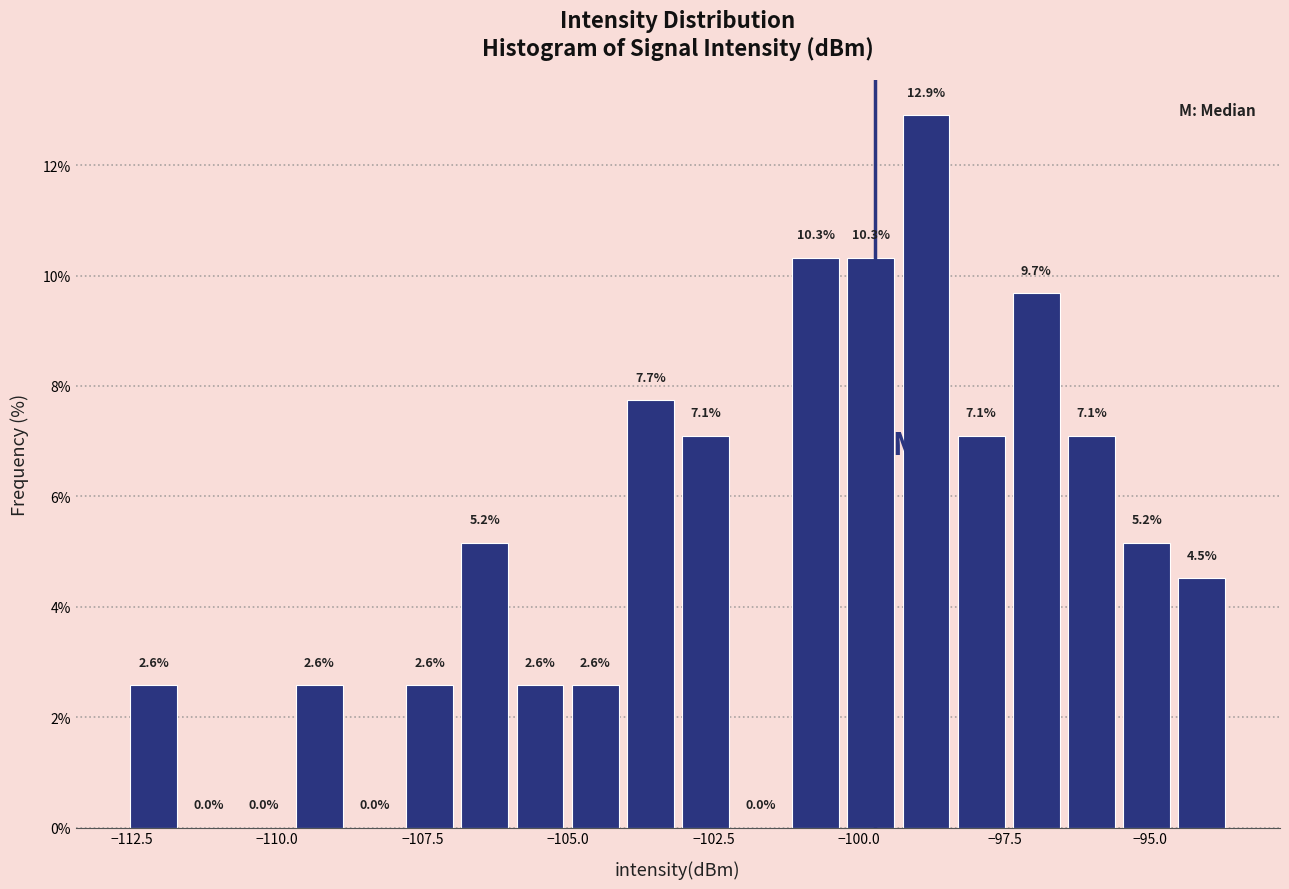

Read against the x-axis, roughly where is the centre of the tallest bar?

-99.0